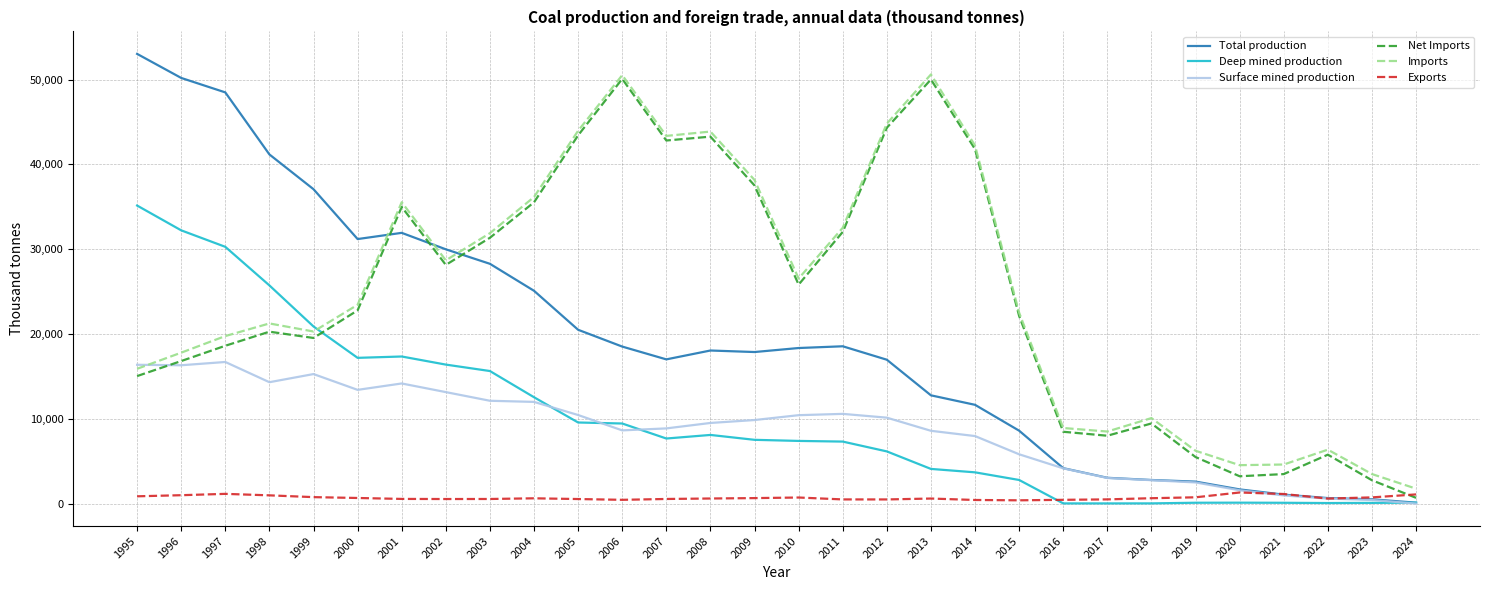

Which series has the widest spread of values?

Total production